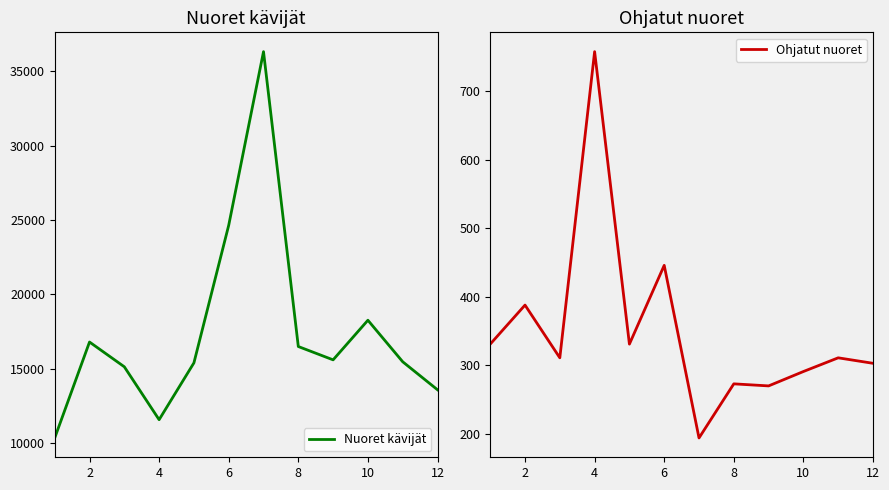

True or false: Nuoret kävijät has more than 1 interior local peaks.

True